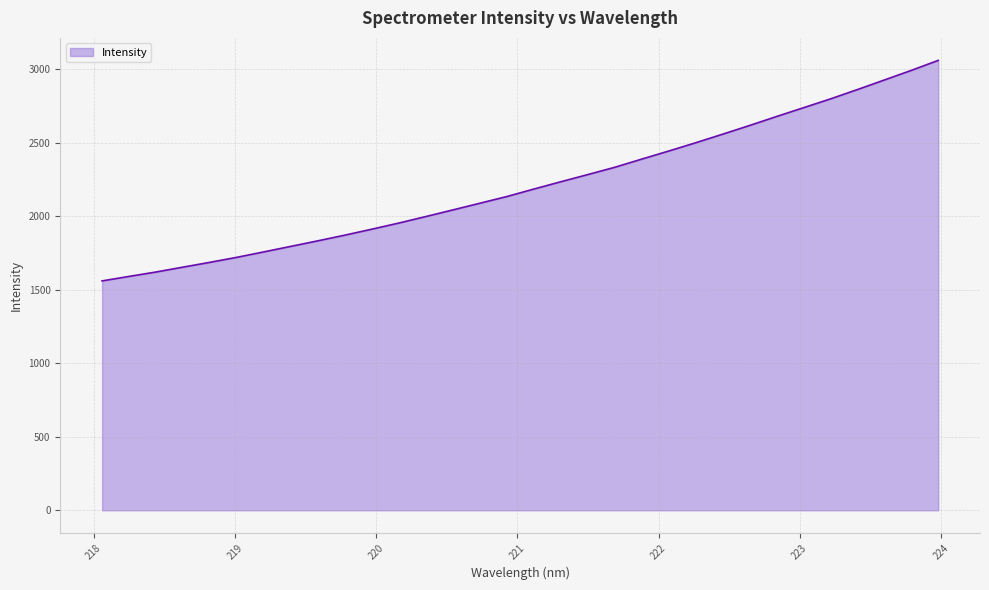

What is the smallest value displayed?

1560.3